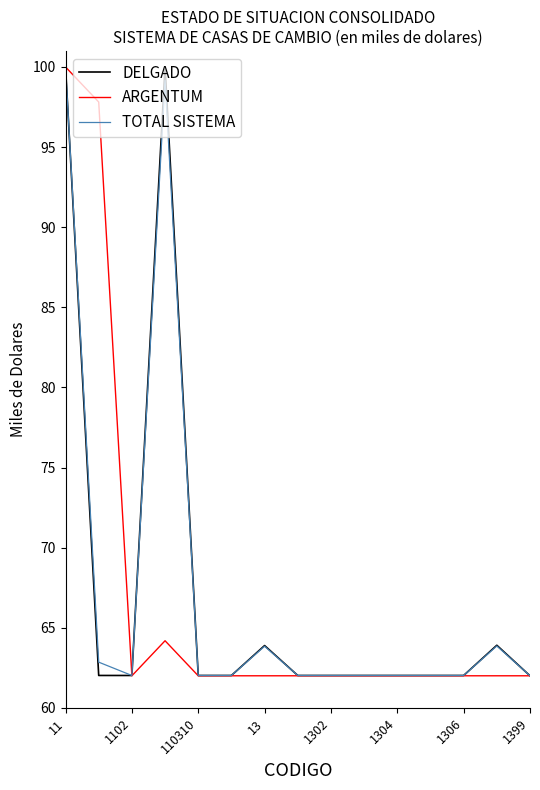

What is the minimum value shown in the chart?

62.0